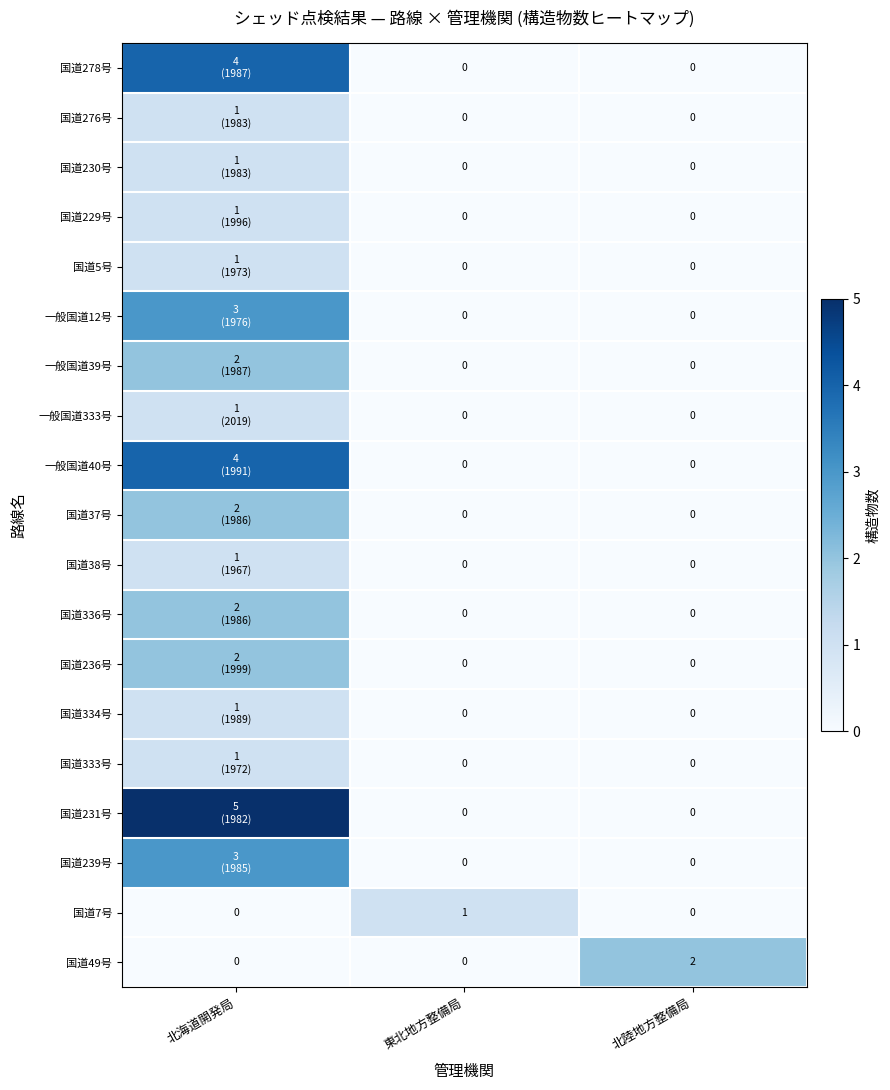

Between 東北地方整備局 and 北陸地方整備局, which is larger?

東北地方整備局